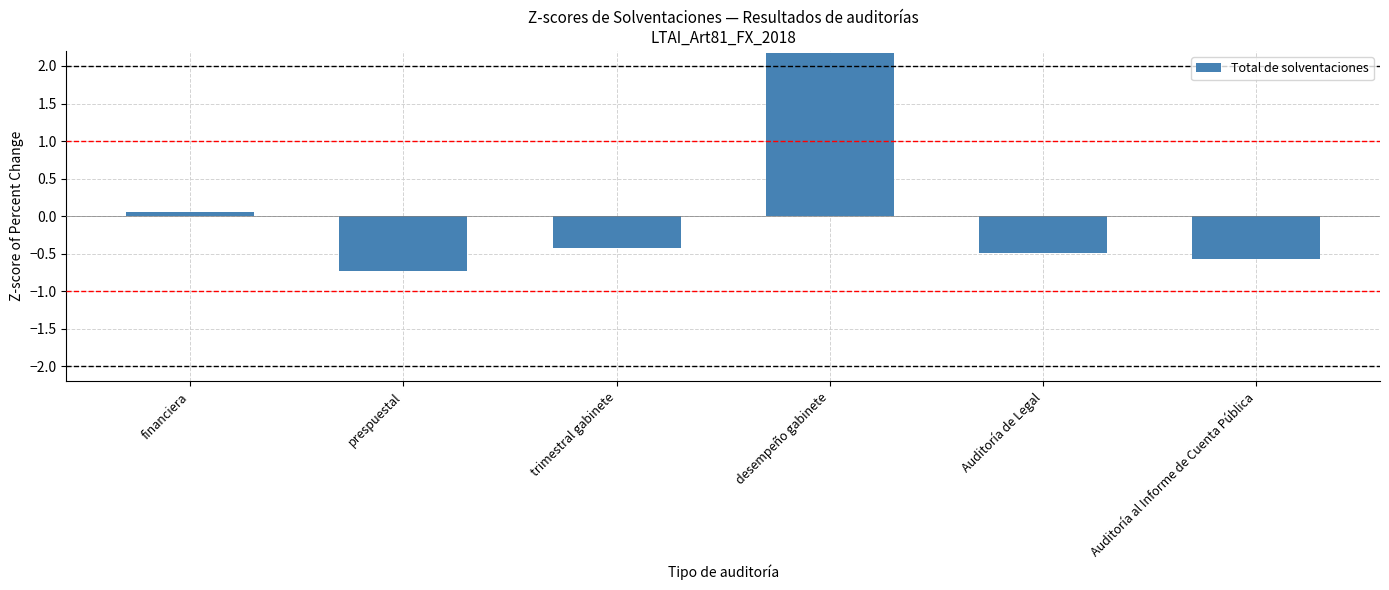

What is the label of the 3rd bar from the right?

desempeño gabinete